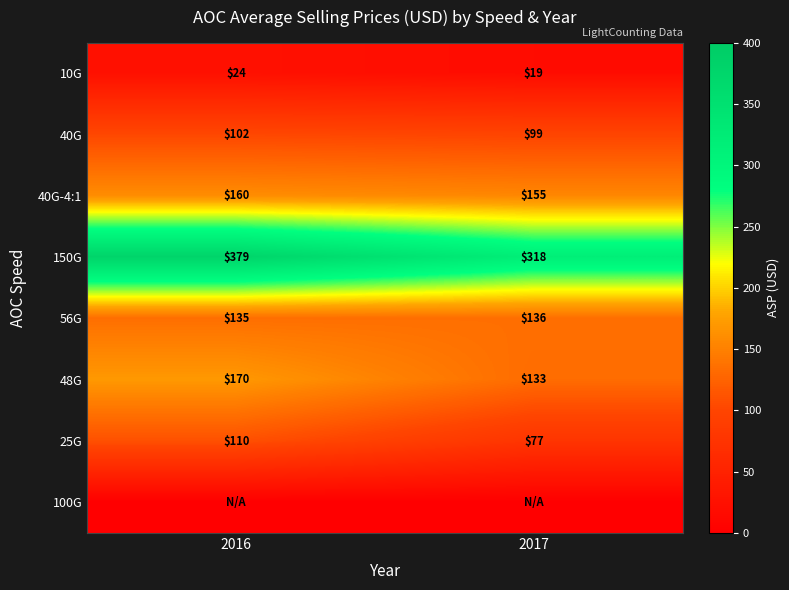

The 10G series shows 24 at 2016. True or false?

True